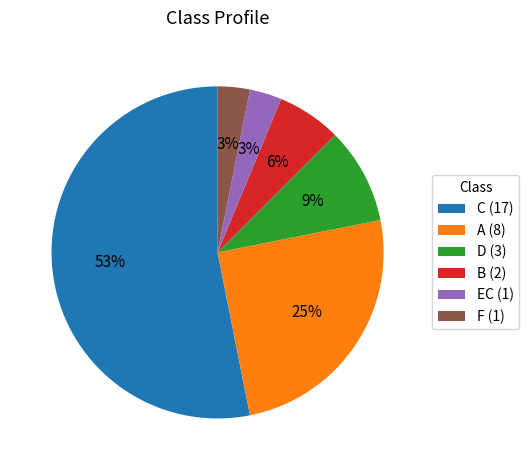

What is the ratio of the value at F (1) to the value at D (3)?

0.3